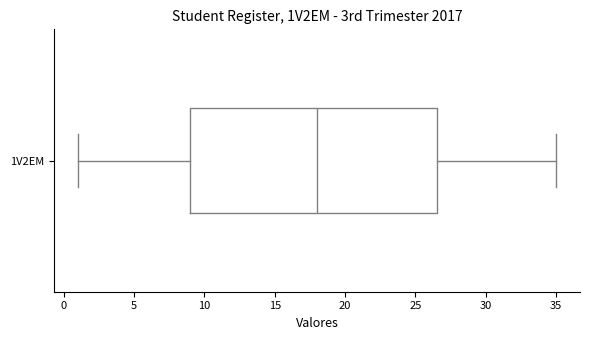

Where does the median line of the box for 1V2EM sit on the x-axis? The values are not printed on the chart, so give them approximately, as read against the axis.

18.0